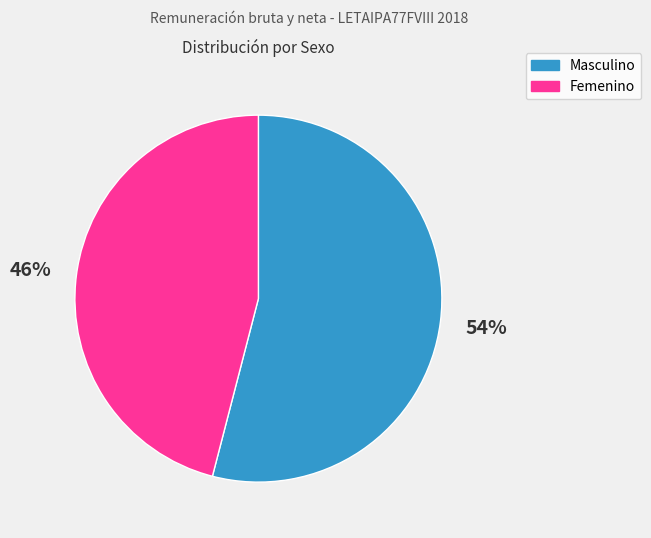

To the nearest percent, what is the combined percentage of Masculino and Femenino?

100%